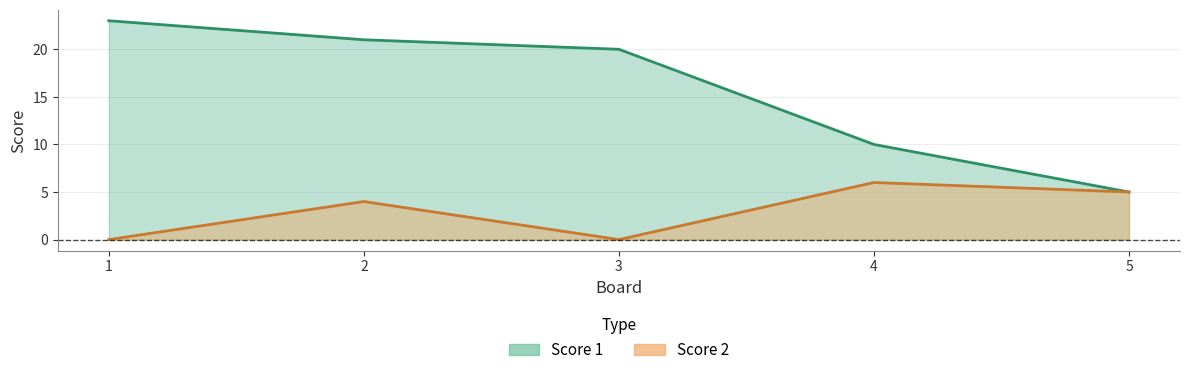

Rank the series at 1 from highest to lowest value.

Score 1, Score 2